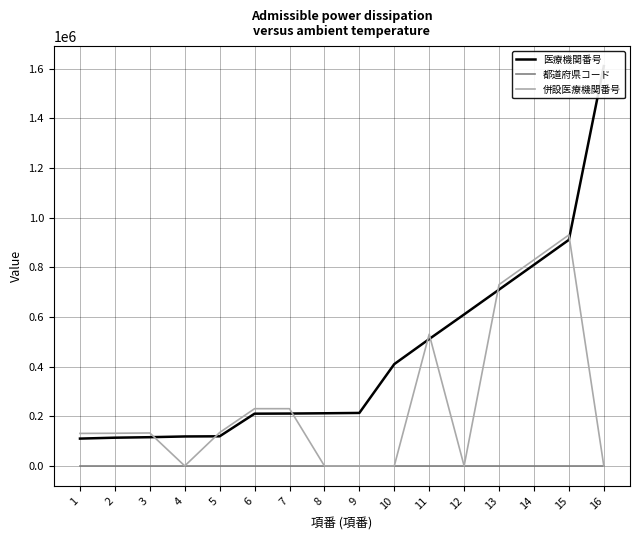

How many series are shown in this chart?

3